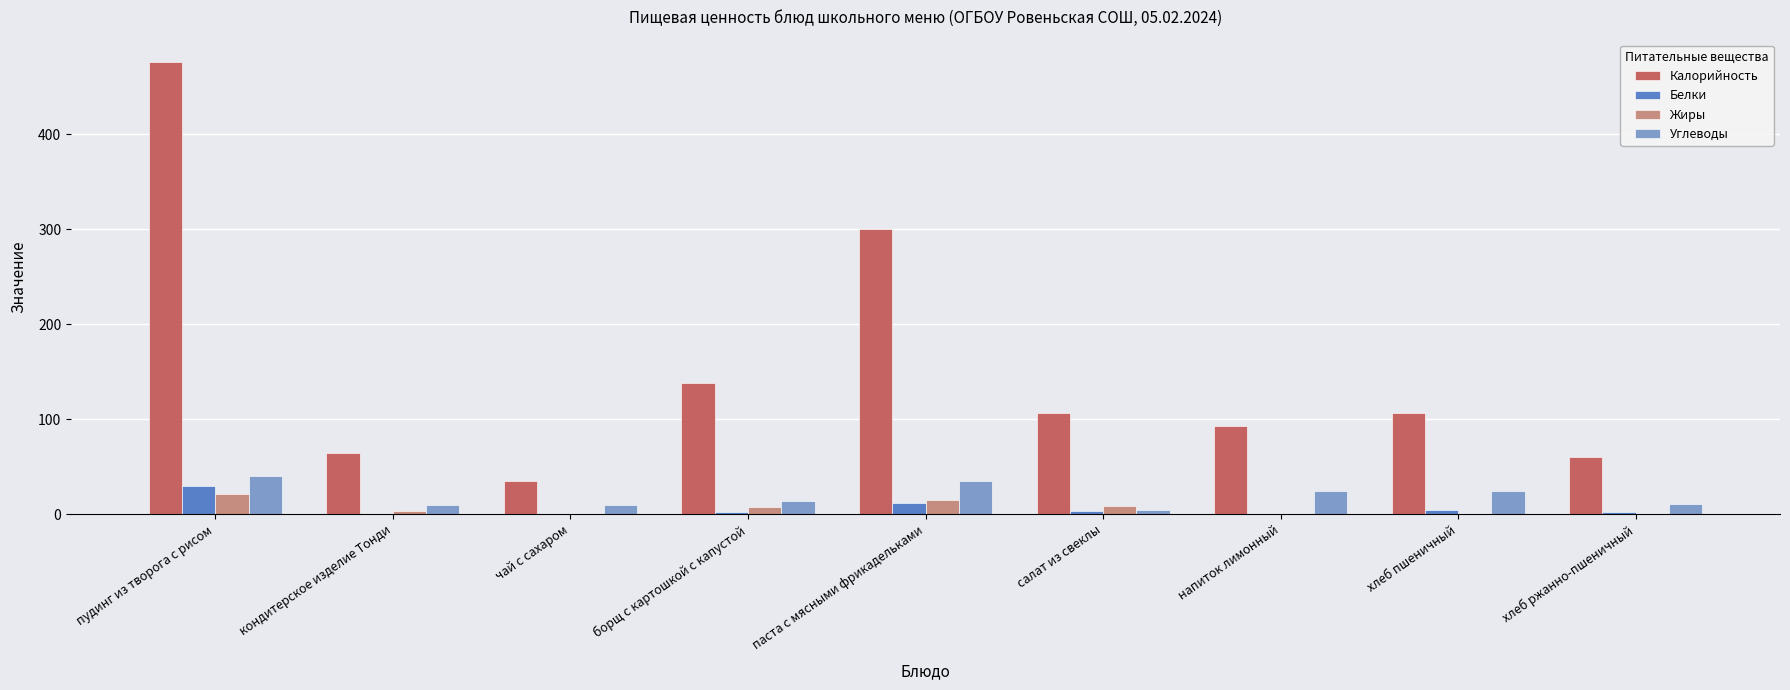

What is the sum of the Углеводы values at напиток лимонный and пудинг из творога с рисом?

64